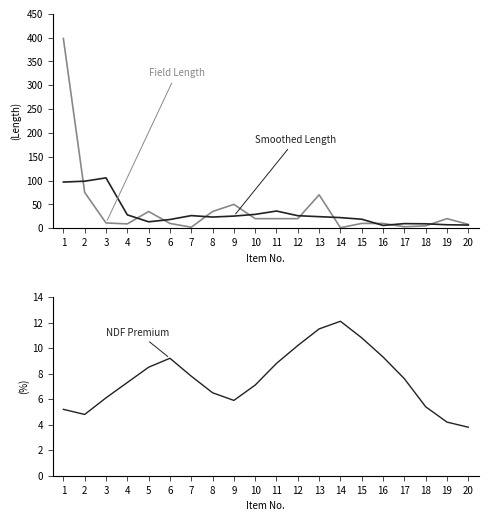

What is the value of the Field Length point at the 15th from the left?

10.0